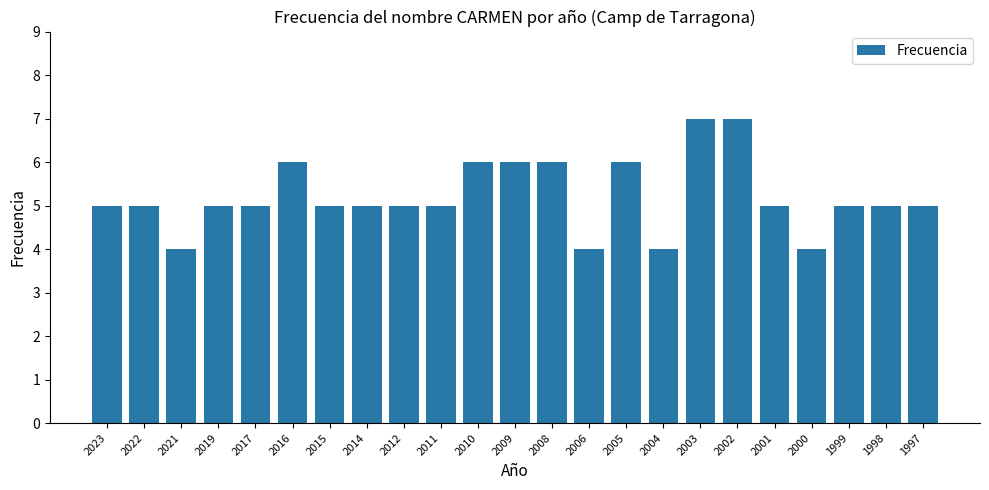

What is the sum of the values at 2005 and 2017?

11